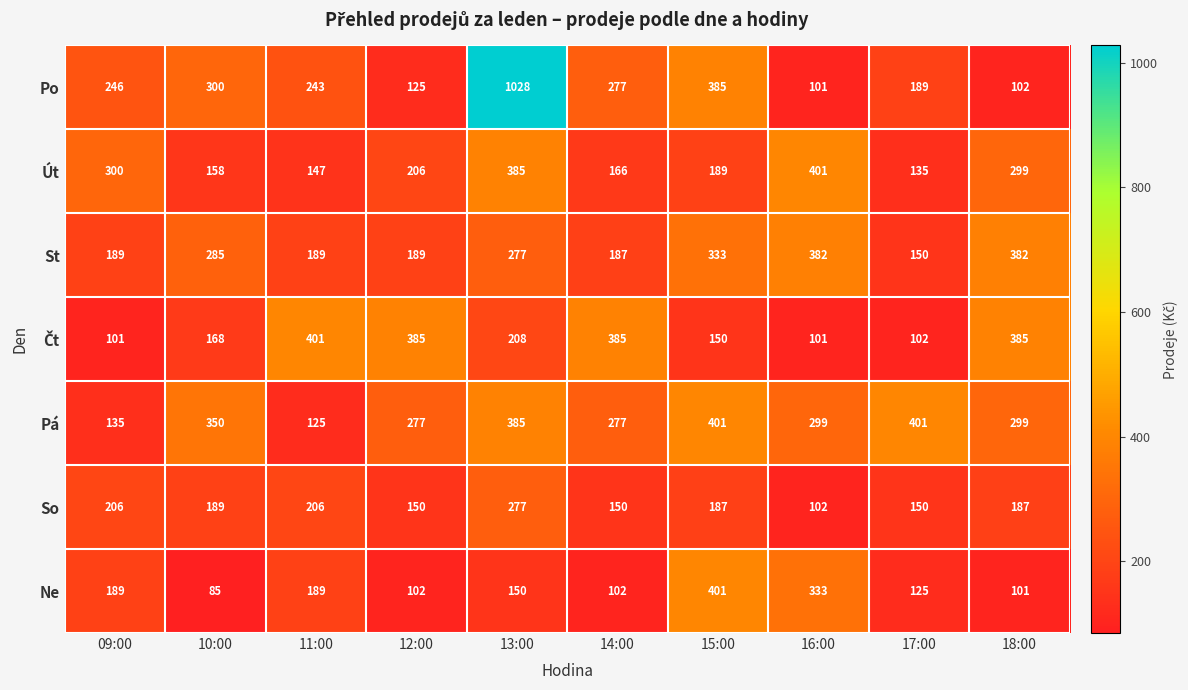

At how many categories does at least one series exceed 811?

1